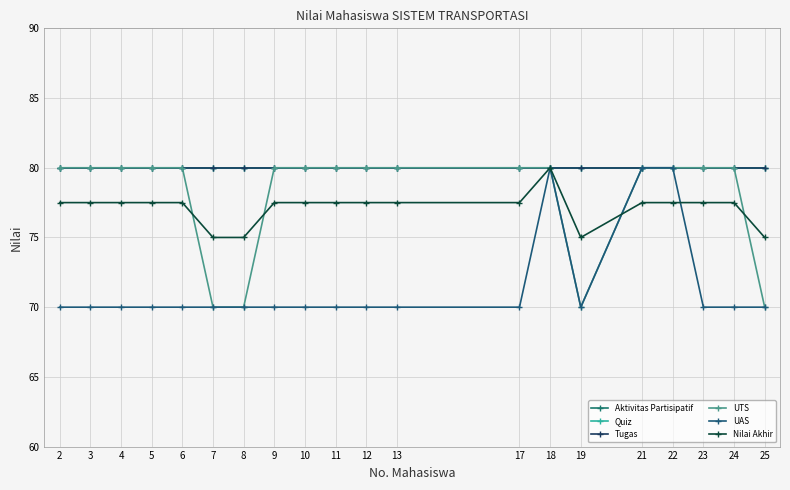

How many lines are shown in the chart?

6